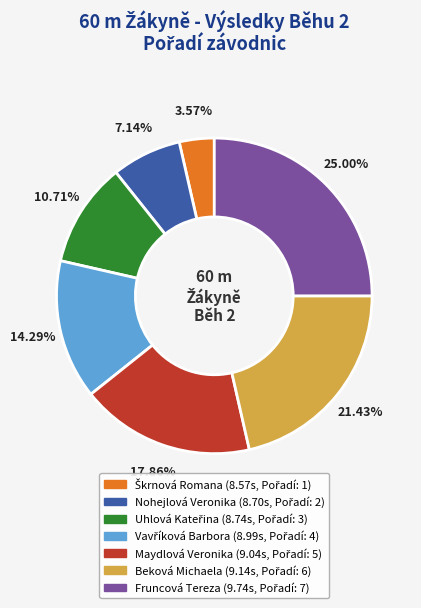

To the nearest percent, what is the average slice percentage?

14%